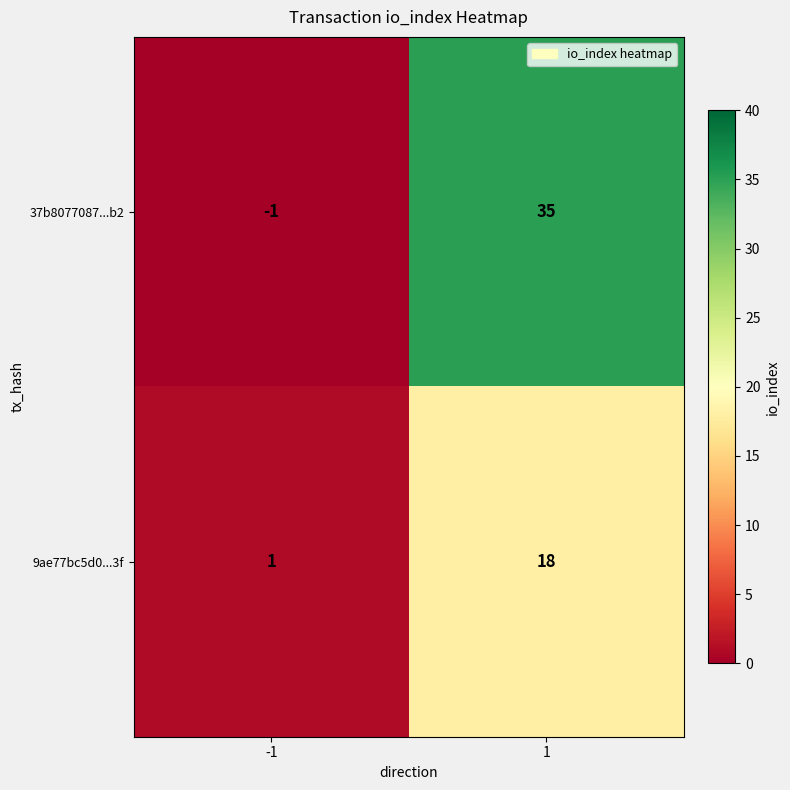

Which series has the widest spread of values?

37b8077087...b2